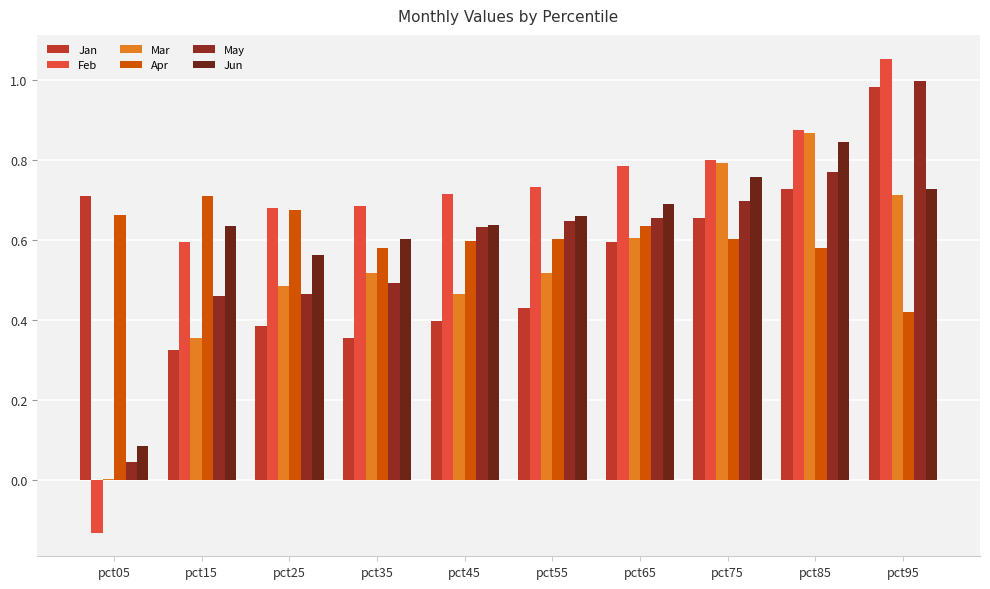

Are the bars horizontal?

No